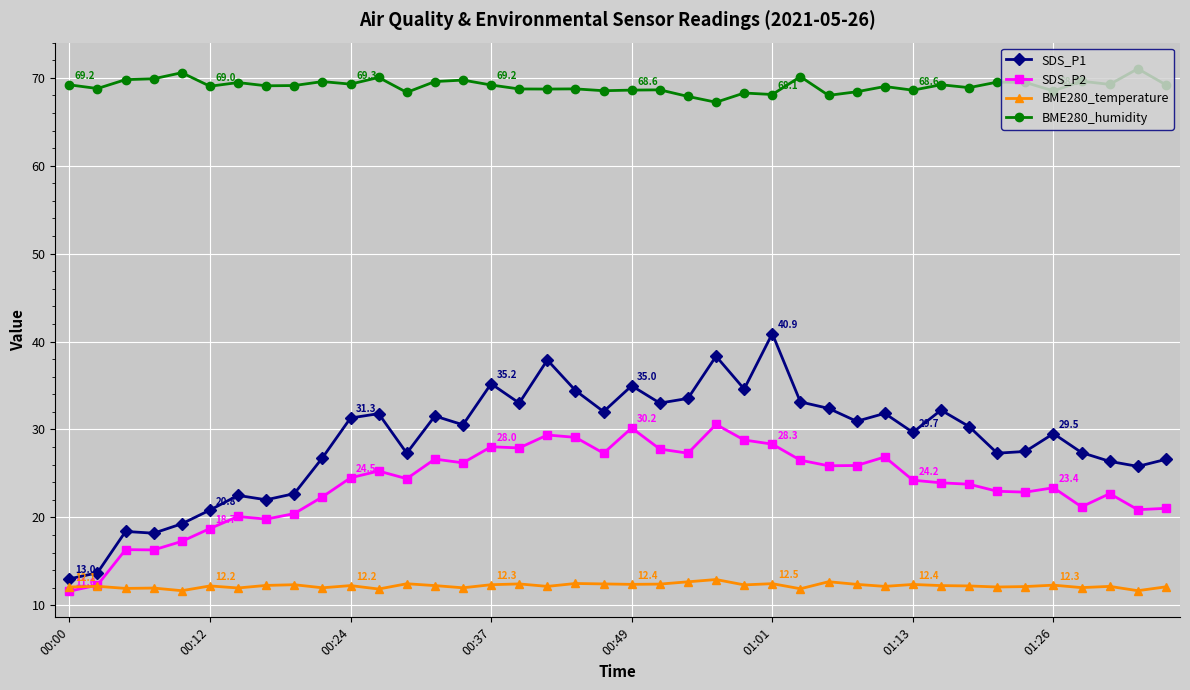

True or false: SDS_P1 and SDS_P2 cross at least once.

False